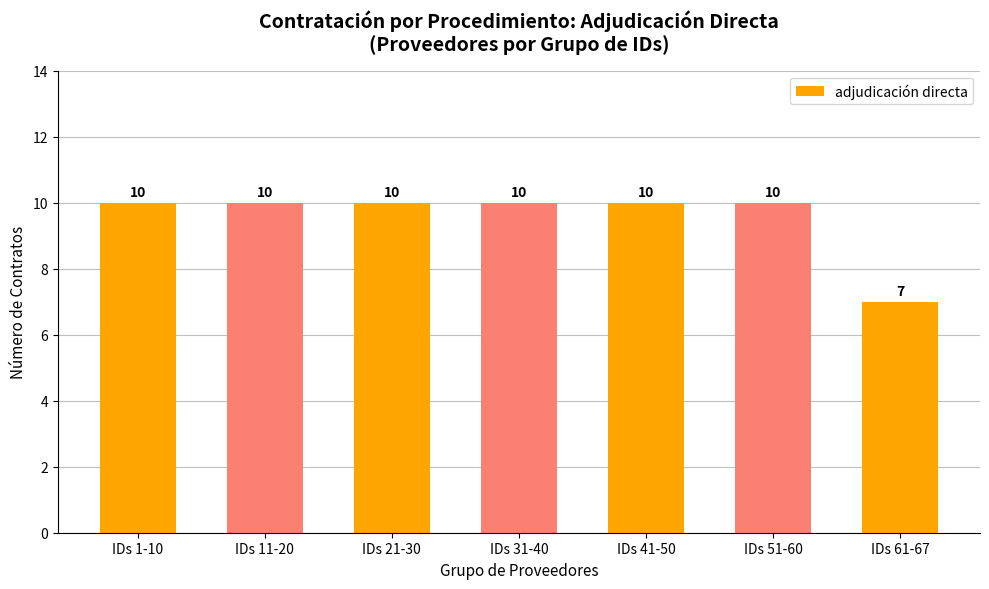

At which category does the chart reach its minimum across all series?

IDs 61-67